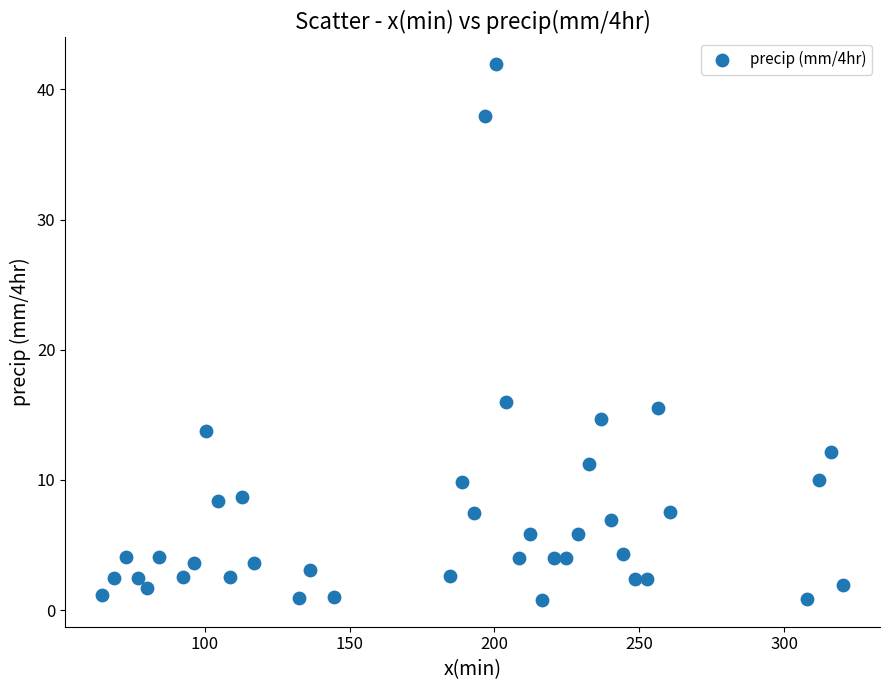

What Y value in the scatter plot is closest to 21?

16.0